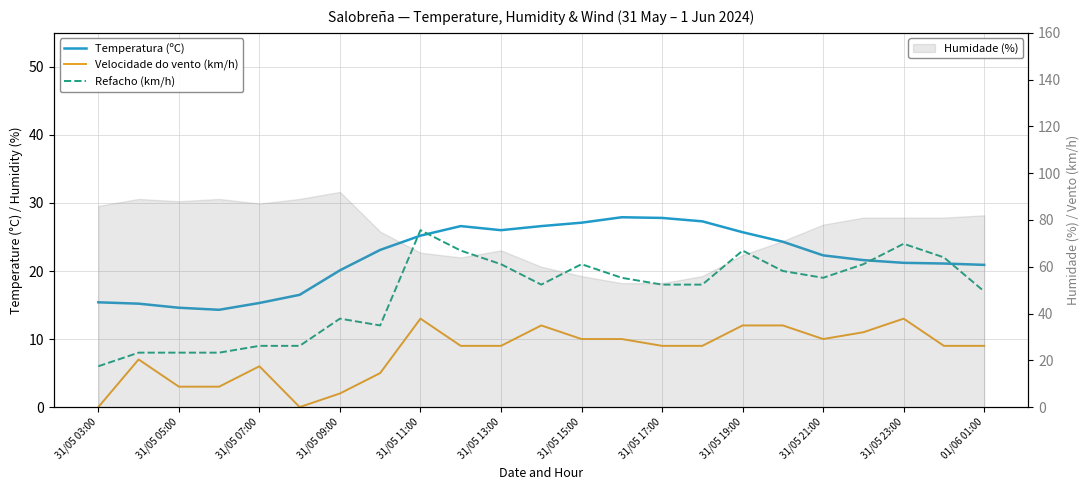

What is the minimum value for Humidade (%)?

53